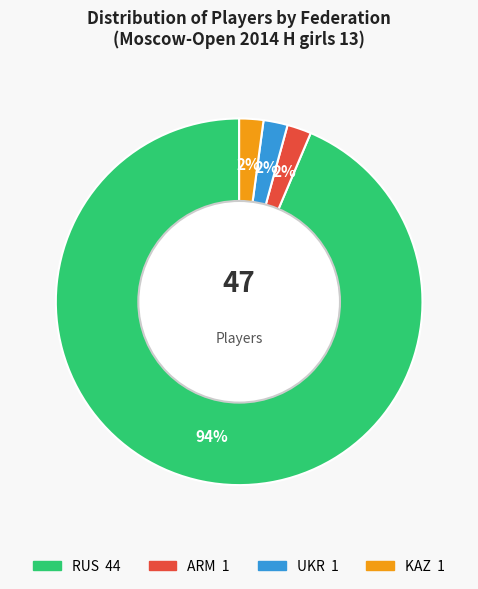

Approximately how many times larger is the value at KAZ compared to UKR?

1.0